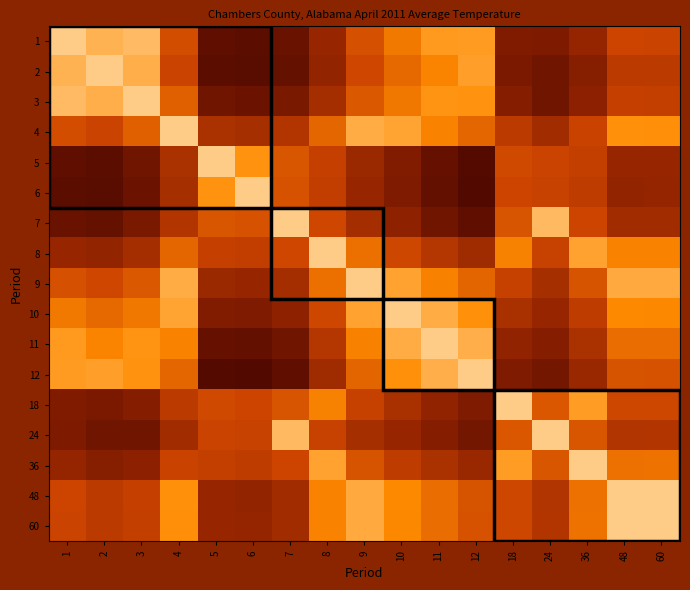

Rank the series by their maximum value, from highest to lowest.

1, 2, 3, 4, 5, 6, 7, 8, 9, 10, 11, 12, 18, 24, 36, 48, 60